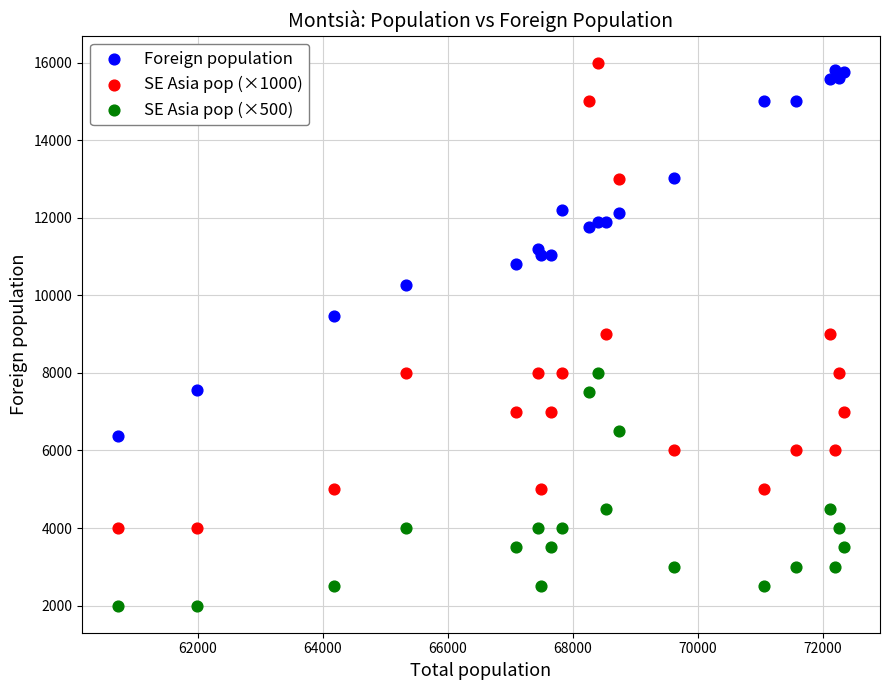

Which series reaches the minimum Y coordinate?

SE Asia pop (×500)